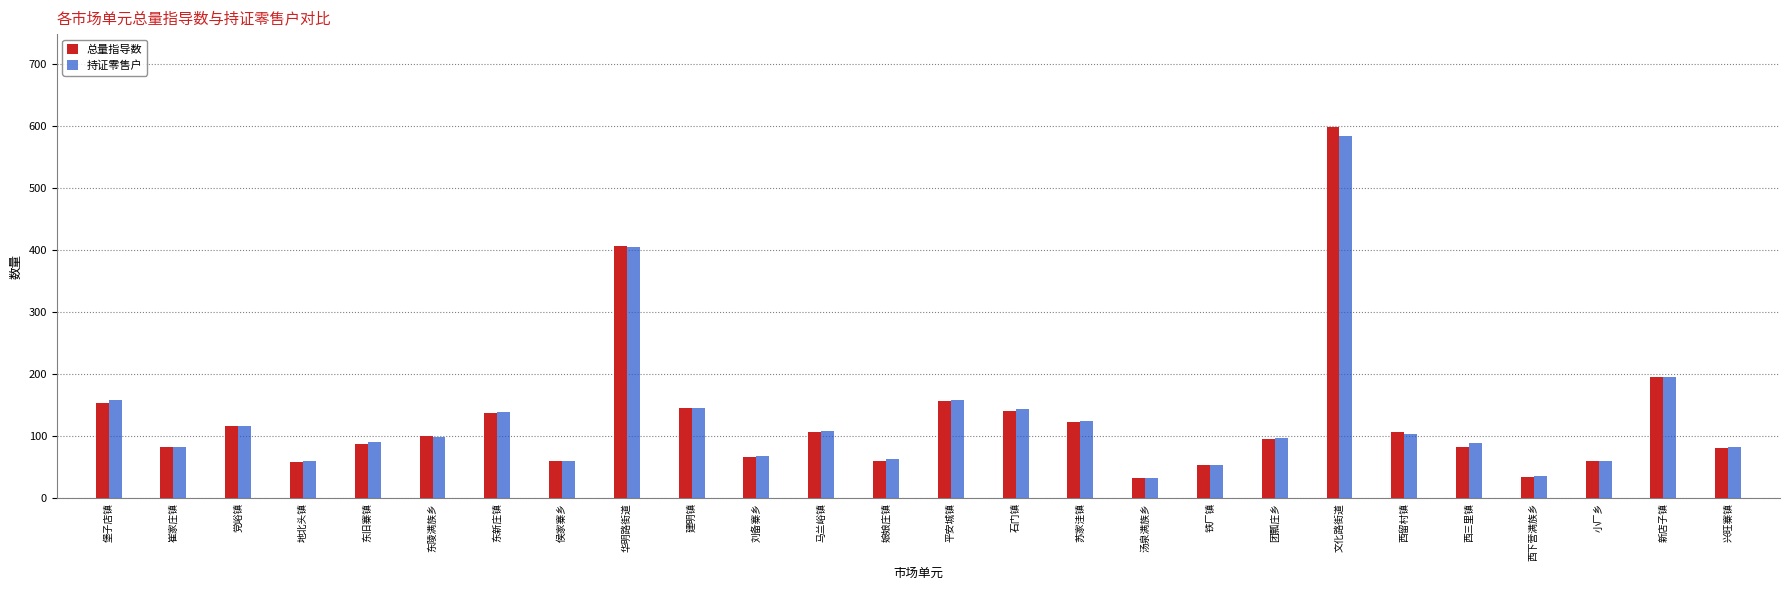

What is the total value across all series at 文化路街道?

1183